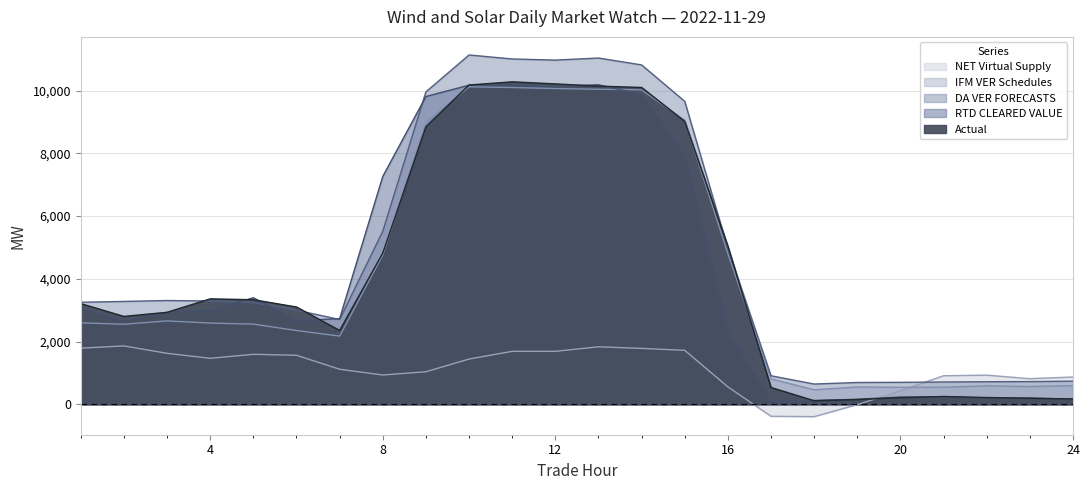

At which category is the sum across all series the highest?

11